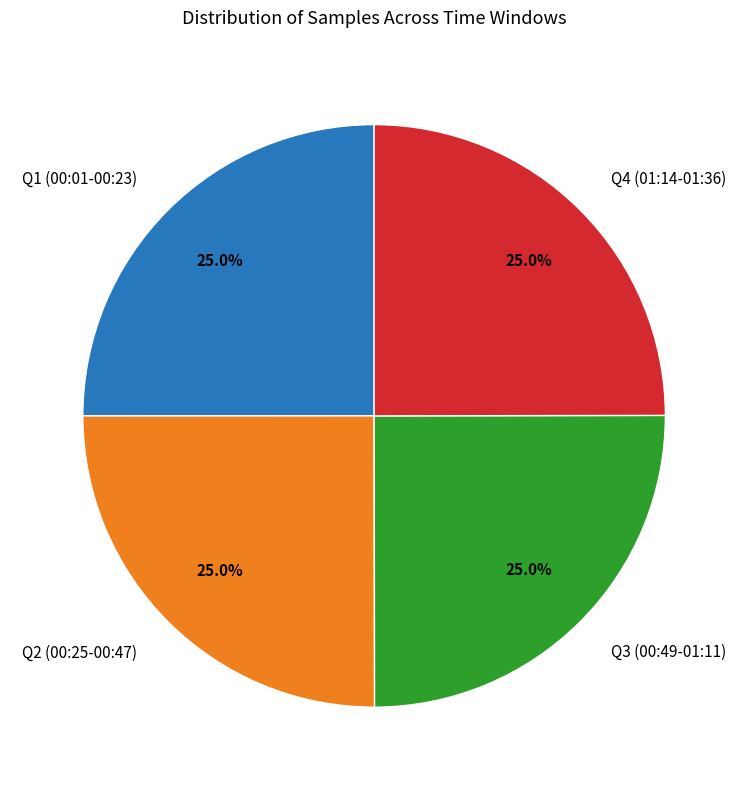

How many segments does this pie chart have?

4